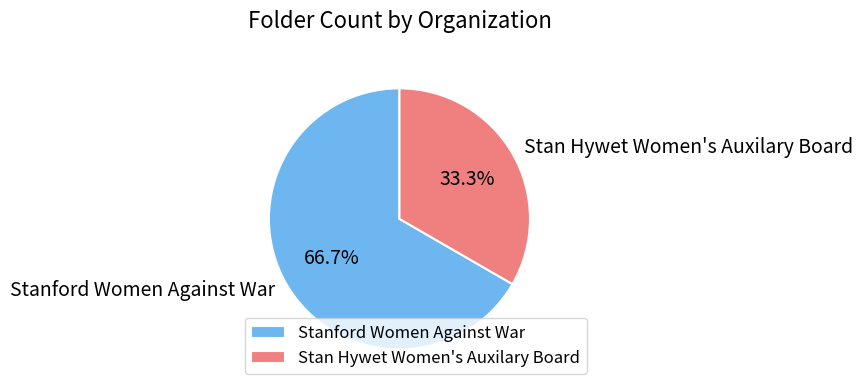

Which has a higher value, Stanford Women Against War or Stan Hywet Women's Auxilary Board?

Stanford Women Against War